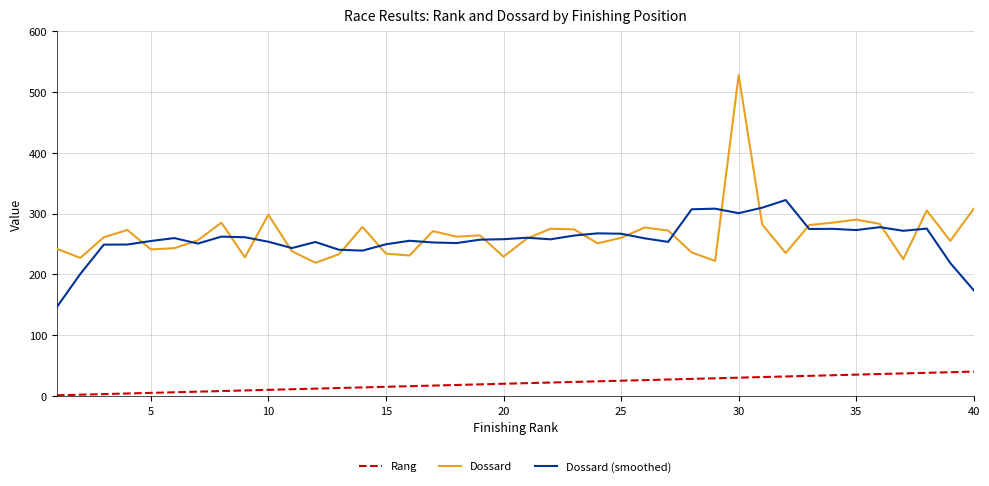

What is the difference between the maximum and second lowest values in the Dossard (smoothed) series?

148.6